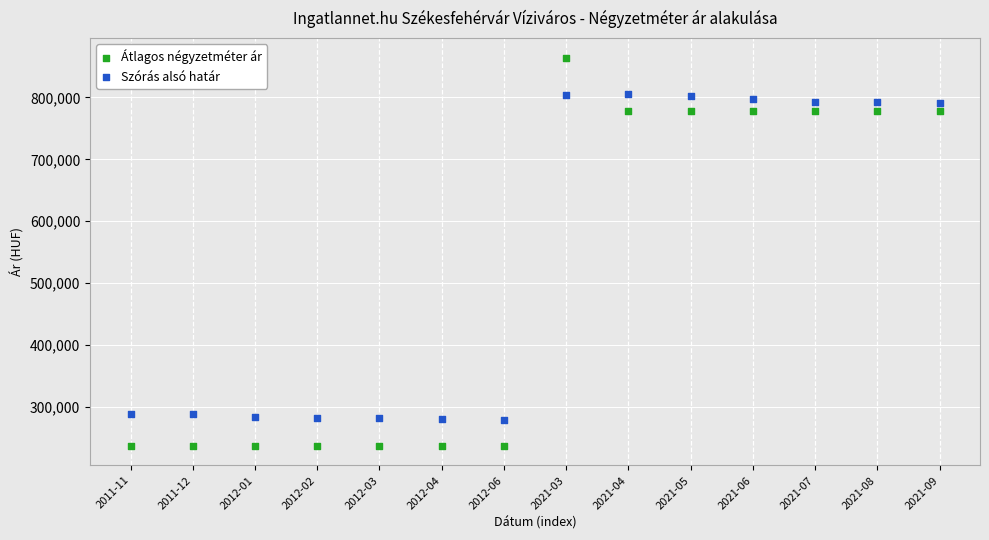

What are all the series names shown in the legend?

Átlagos négyzetméter ár, Szórás alsó határ